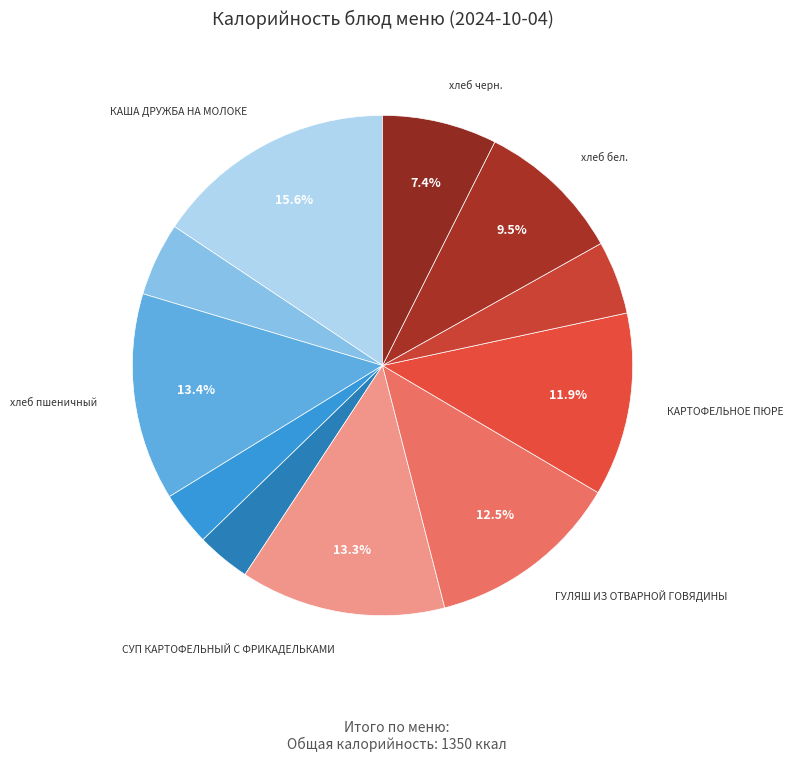

Which slice is the largest?

КАША ДРУЖБА НА МОЛОКЕ